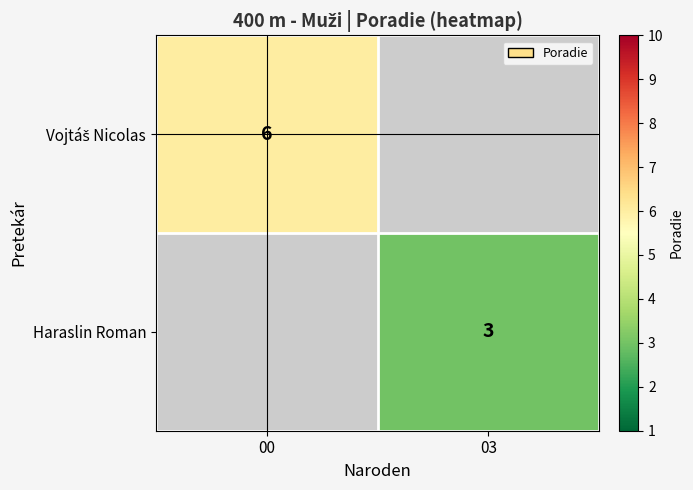

At which label is Vojtáš Nicolas closest to 6?

00